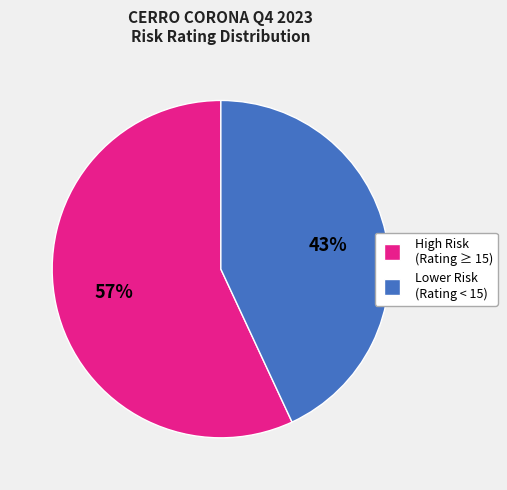

True or false: High Risk (Rating ≥ 15) accounts for 64% of the total.

False